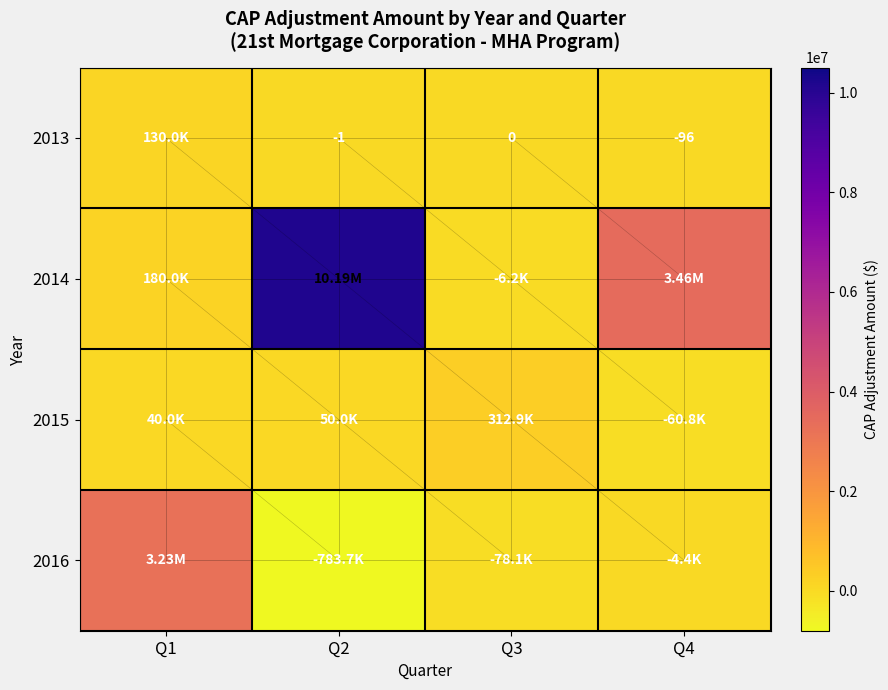

What is the total value across all series at Q1?

3580000